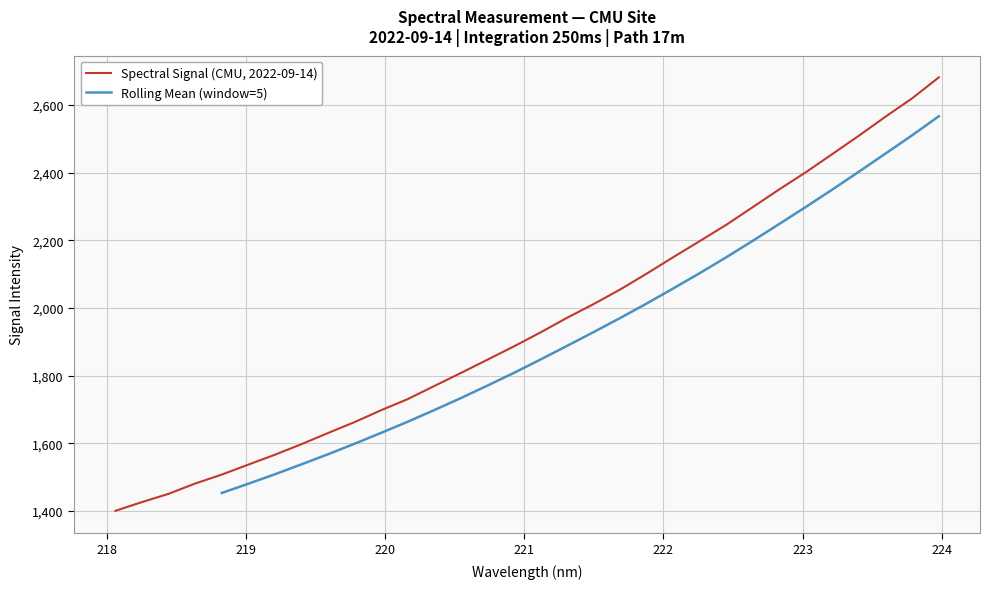

Where does the data first go above 1927?

221.1174